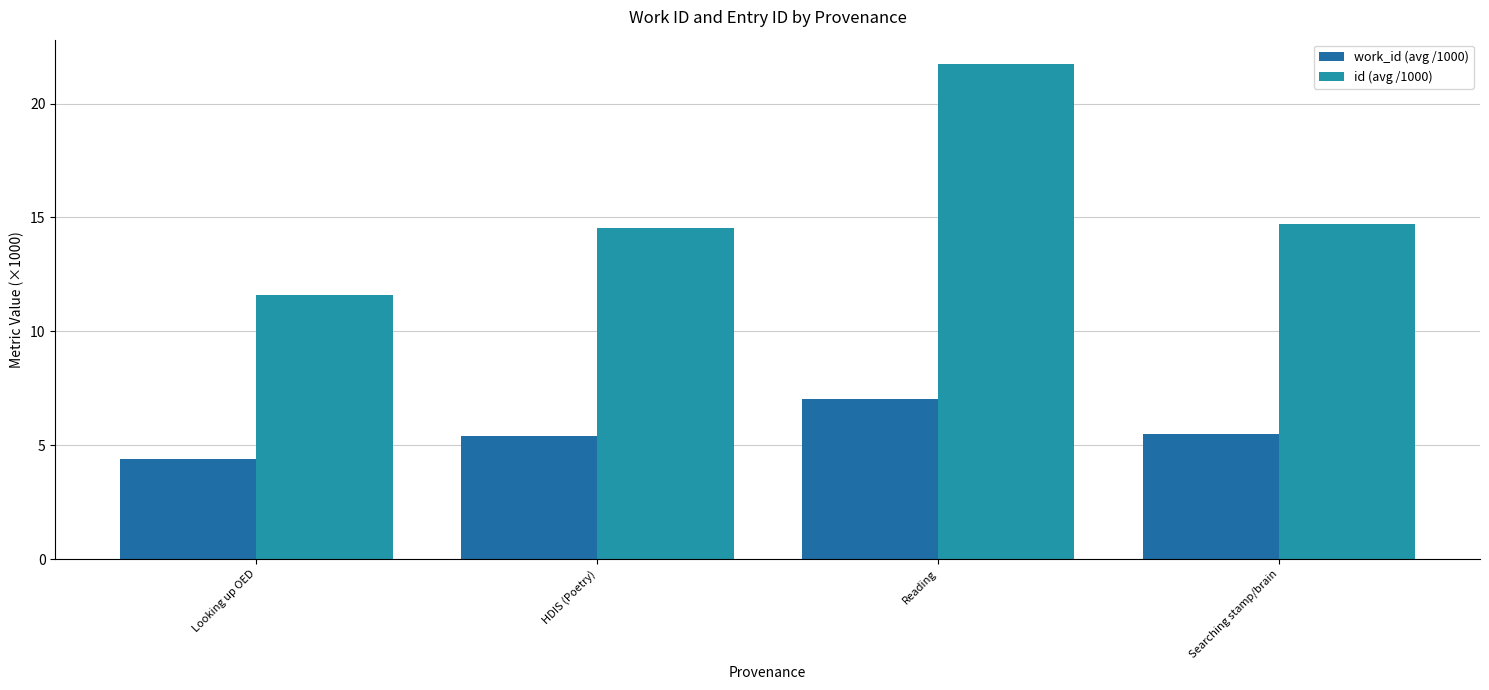

What is the difference between the second highest and minimum values in the work_id (avg /1000) series?

1.1